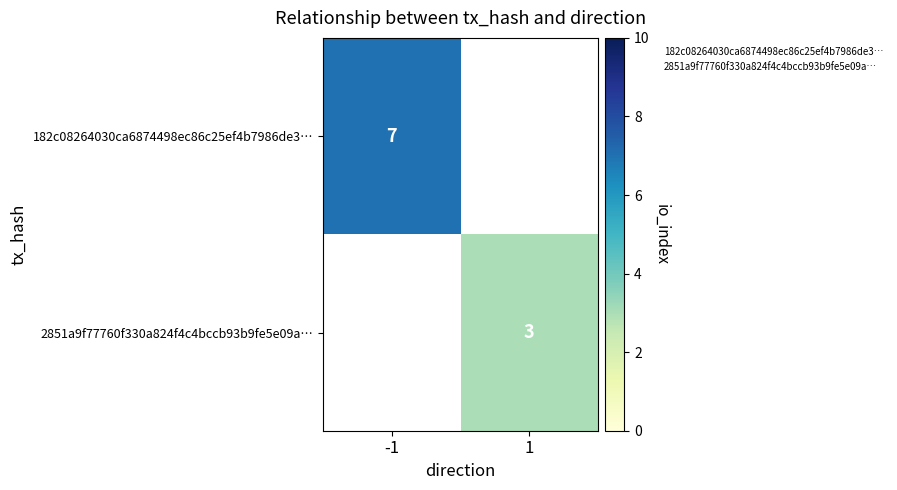

Rank the series by their maximum value, from highest to lowest.

182c08264030ca6874498ec86c25ef4b7986de3…, 2851a9f77760f330a824f4c4bccb93b9fe5e09a…